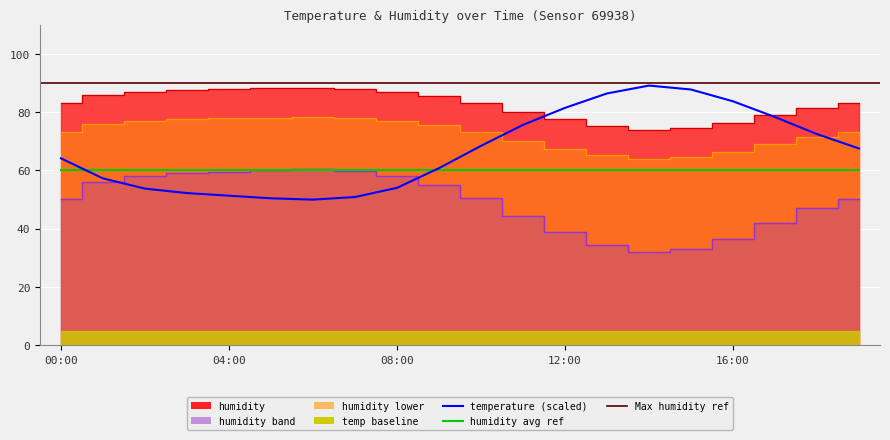

Rank the series by their average value, from highest to lowest.

humidity, temperature